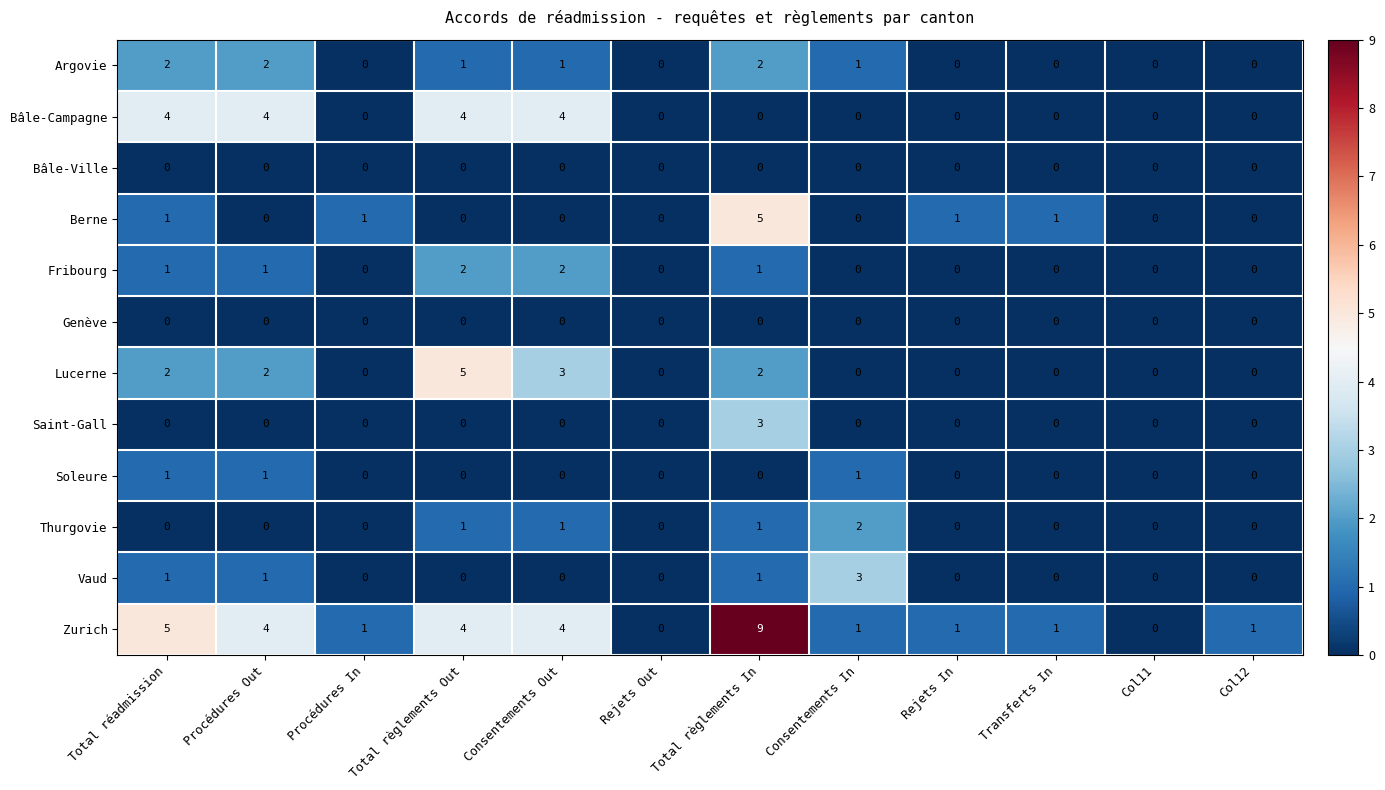

True or false: Thurgovie has a value of 0 at Procédures In.

True